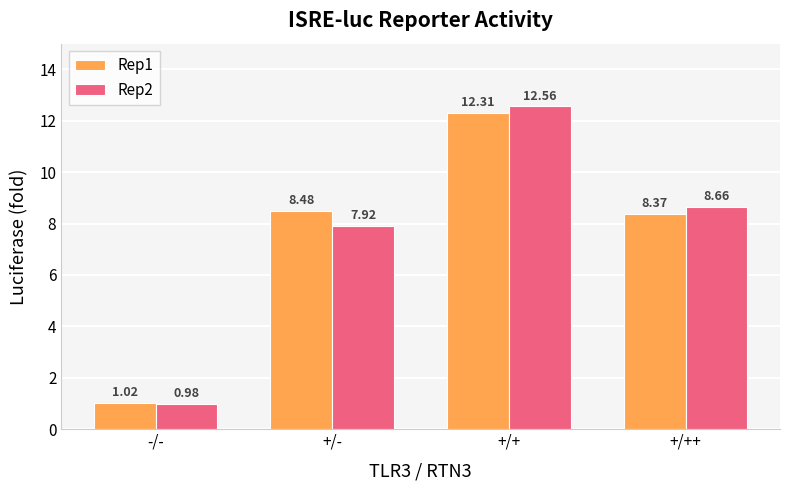

What is the difference between the maximum and minimum values in the Rep1 series?

11.3